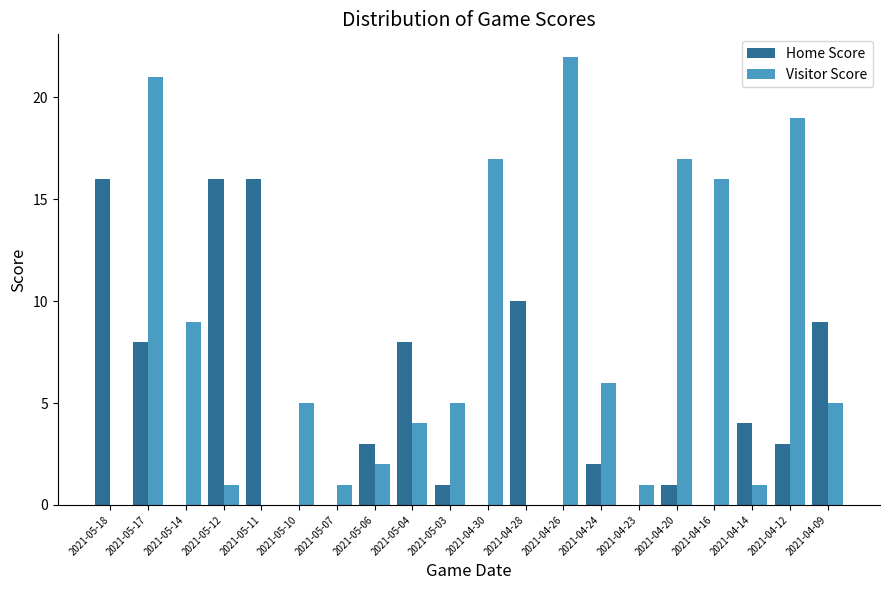

What is the total value across all series at 2021-04-24?

8